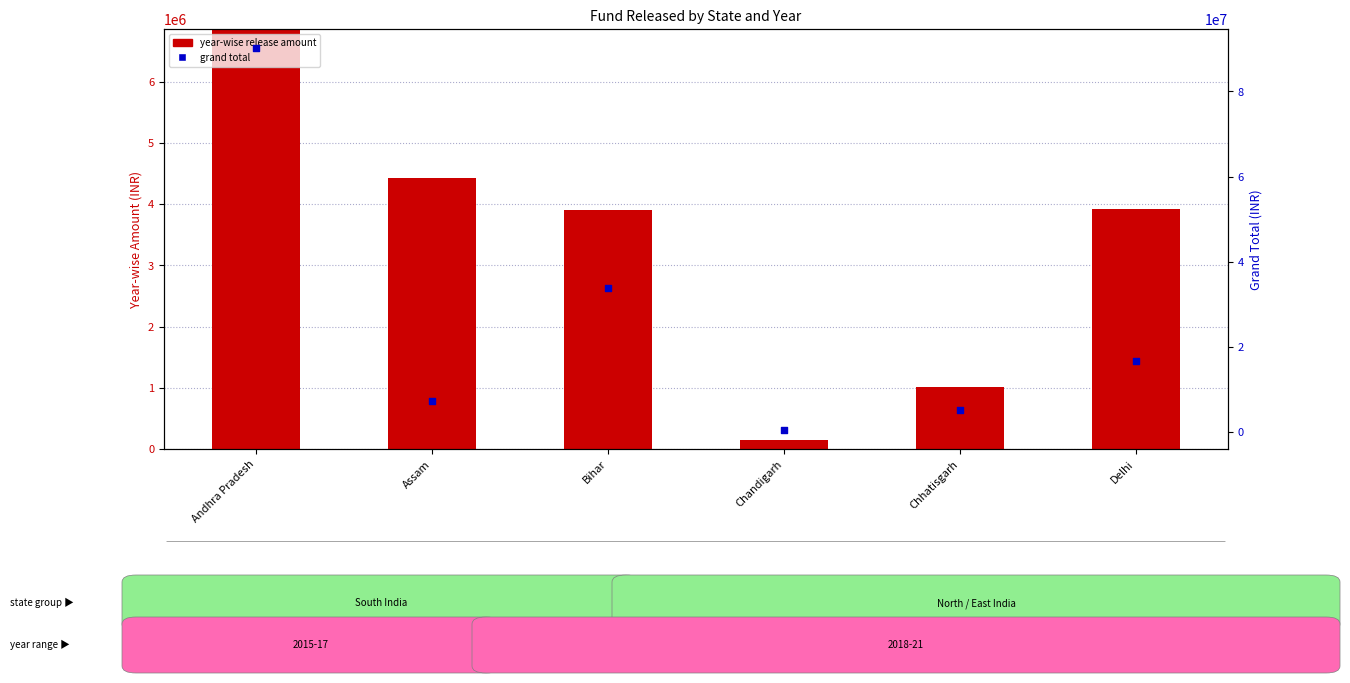

Between Delhi and Bihar, which is larger?

Bihar